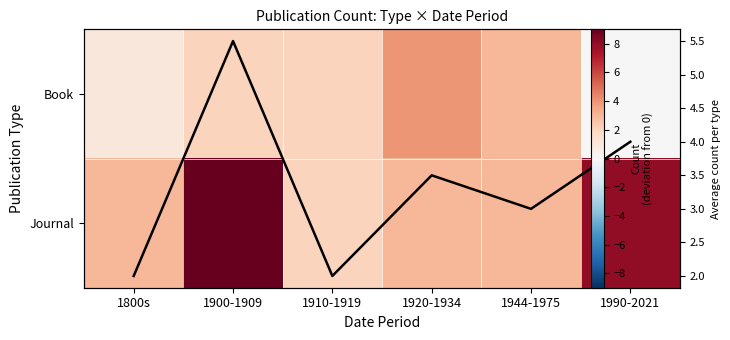

At how many categories does at least one series exceed 6?

2